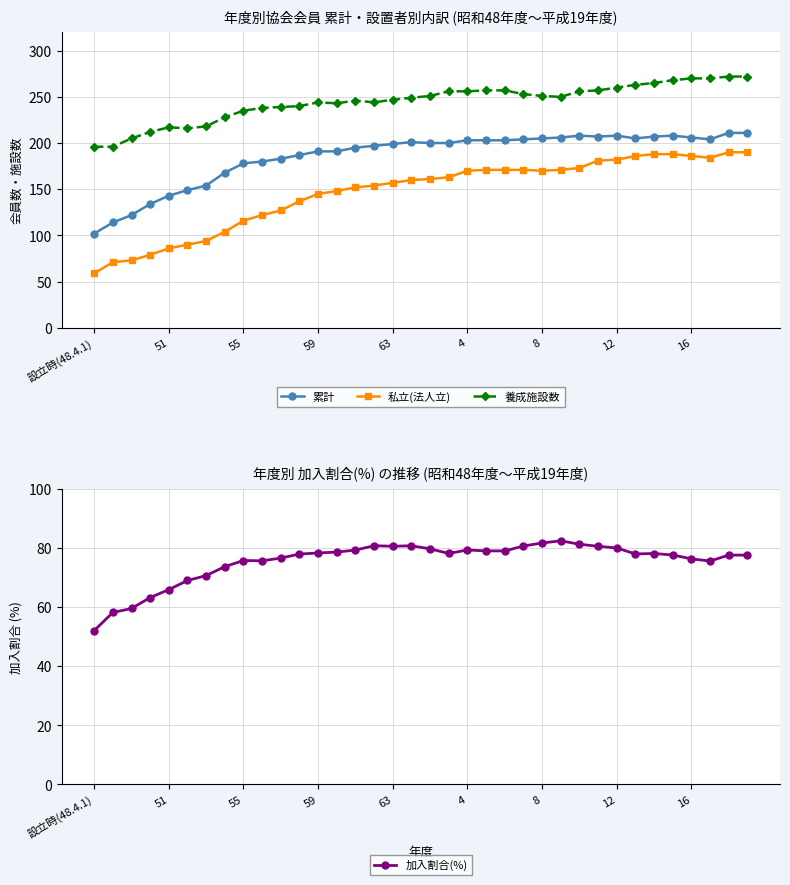

In 養成施設数, how many points are lower than both neighbors (excluding endpoints)?

4